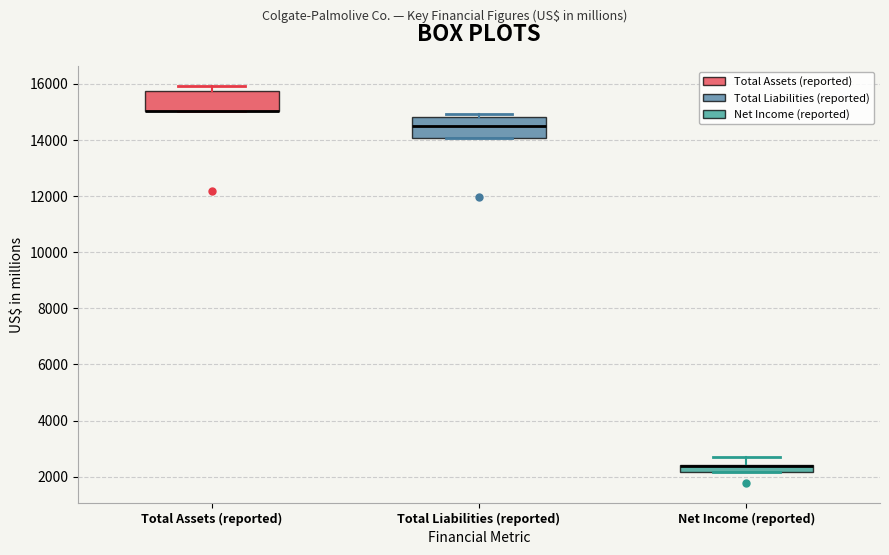

Where does the upper whisker of the box for Net Income (reported) end on the y-axis? The values are not printed on the chart, so give them approximately, as read against the axis.

2600